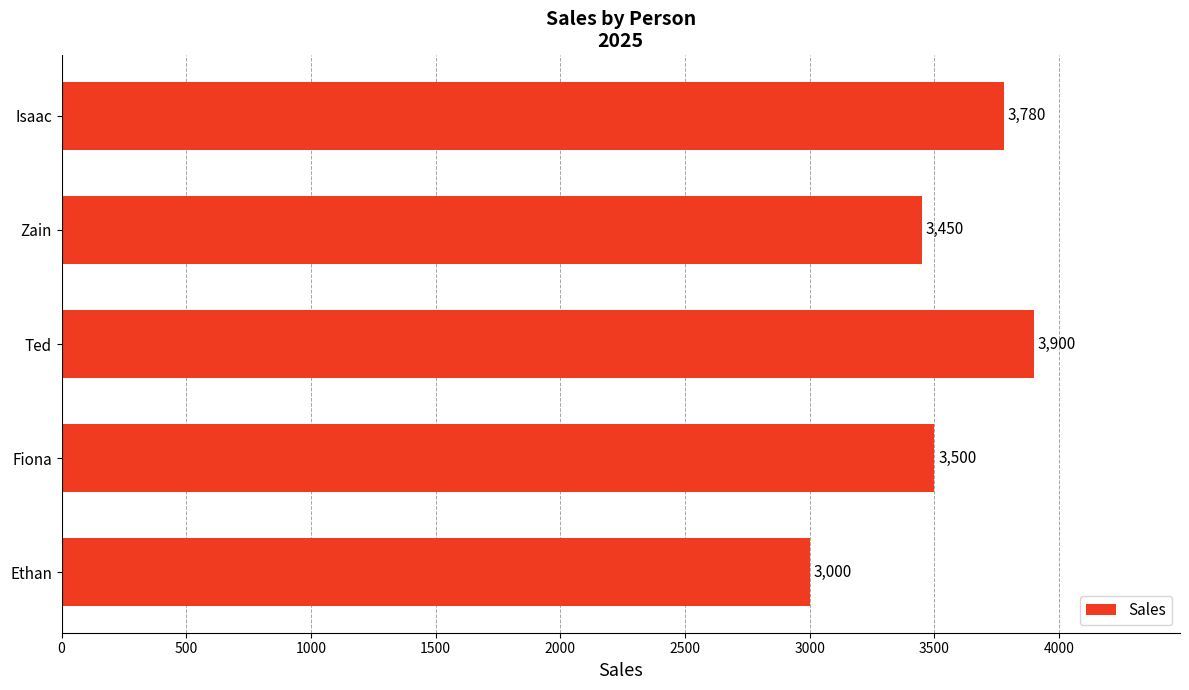

List the labels in order of value, largest first.

Ted, Isaac, Fiona, Zain, Ethan